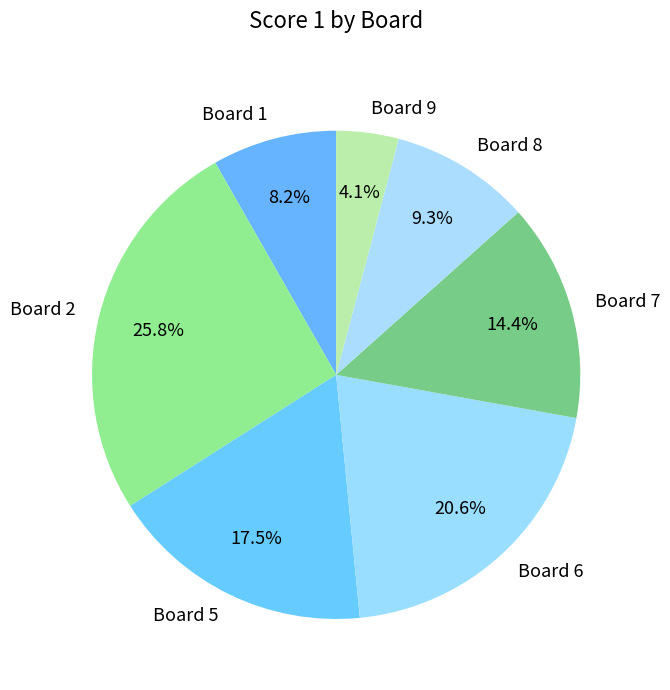

Which category has the smallest portion of the pie?

Board 9